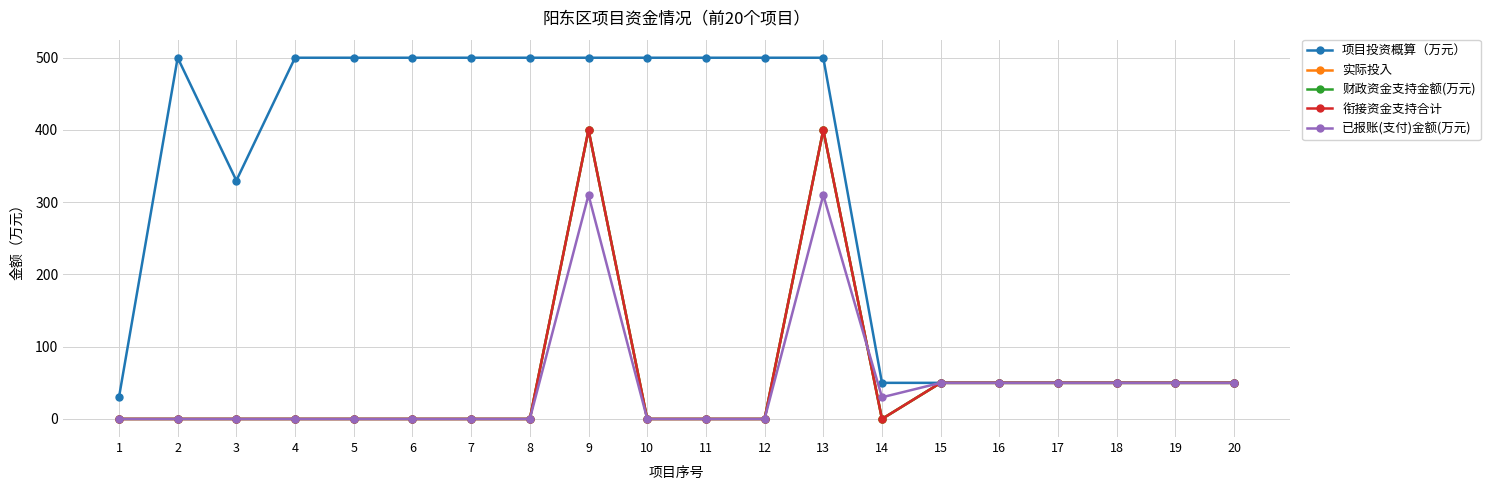

Is this an area chart (filled region under the line)?

No